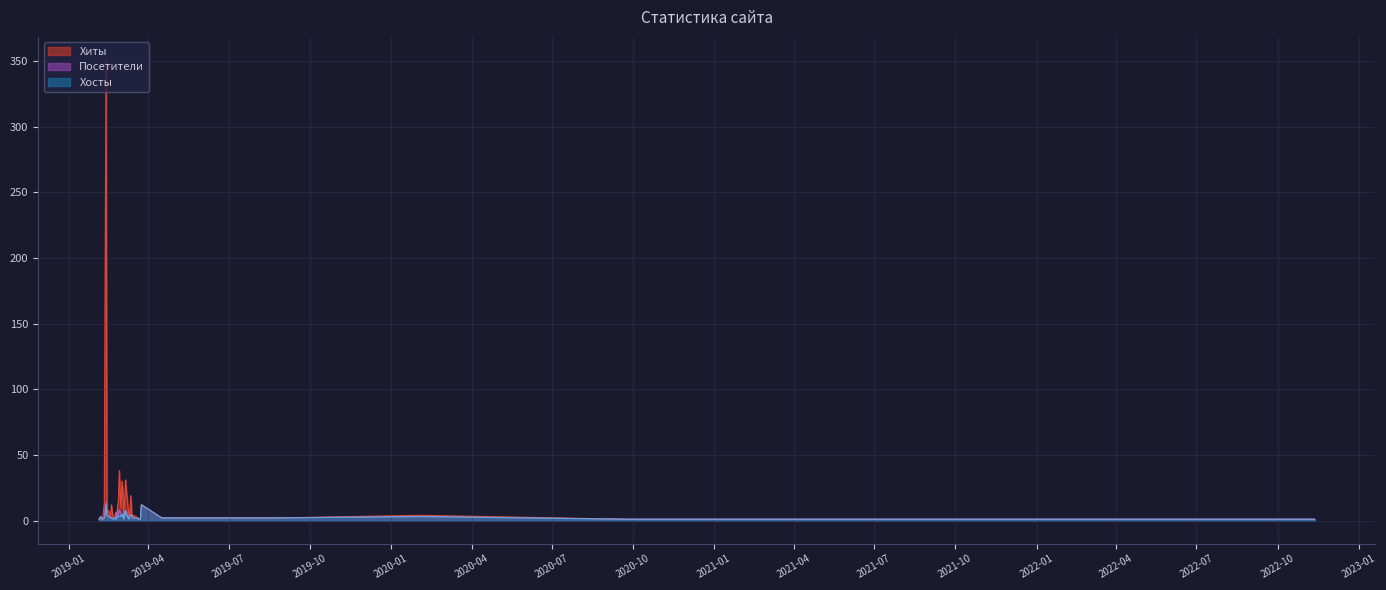

What is the sum of the Хосты values at 2019-02-22 and 2019-03-04?

3